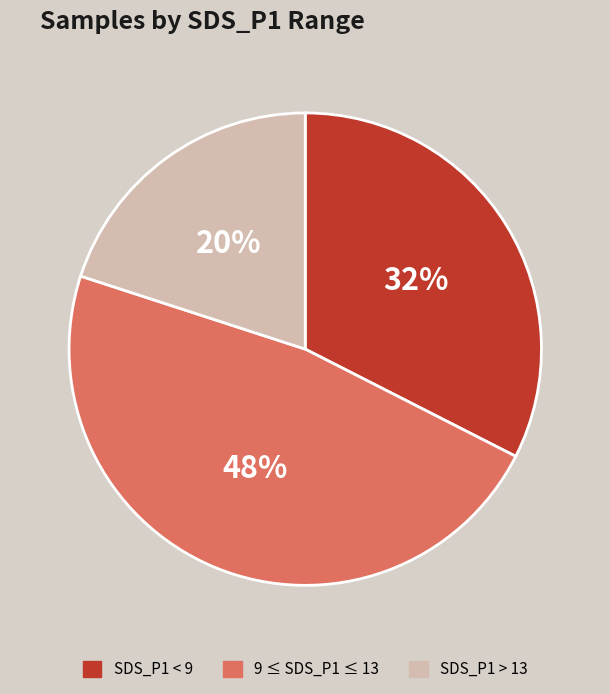

To the nearest percent, what is the difference between the largest and smallest slice percentages?

28%